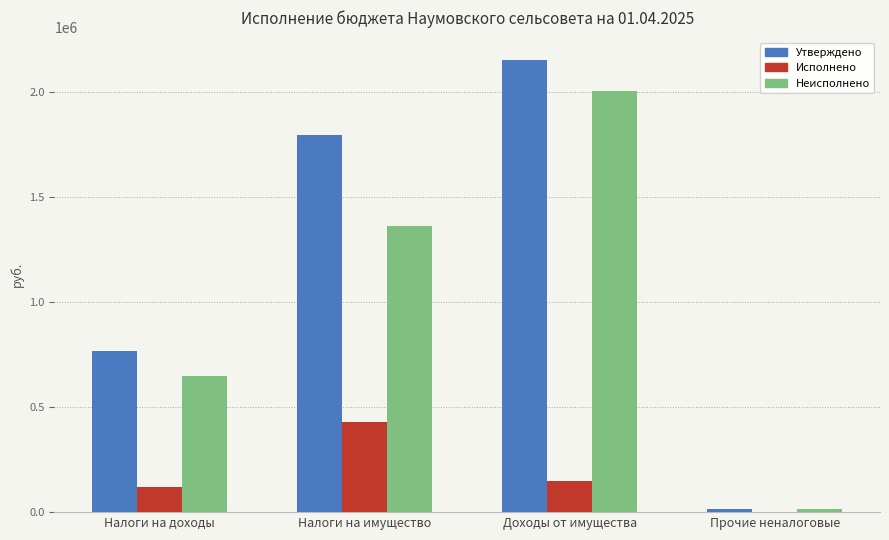

What is the total value across all series at Доходы от имущества?

4304588.0